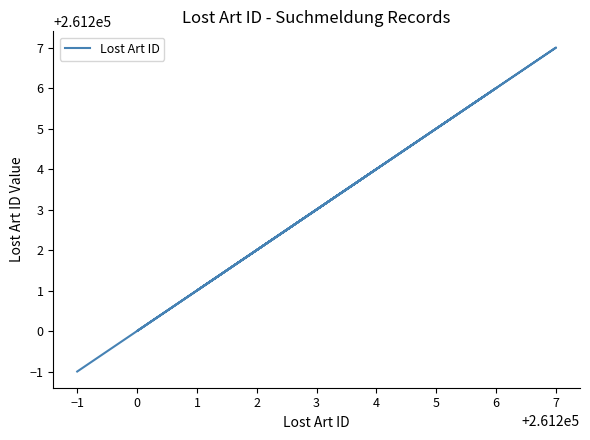

How many interior local peaks (higher than both neighbors) does the data have?

3